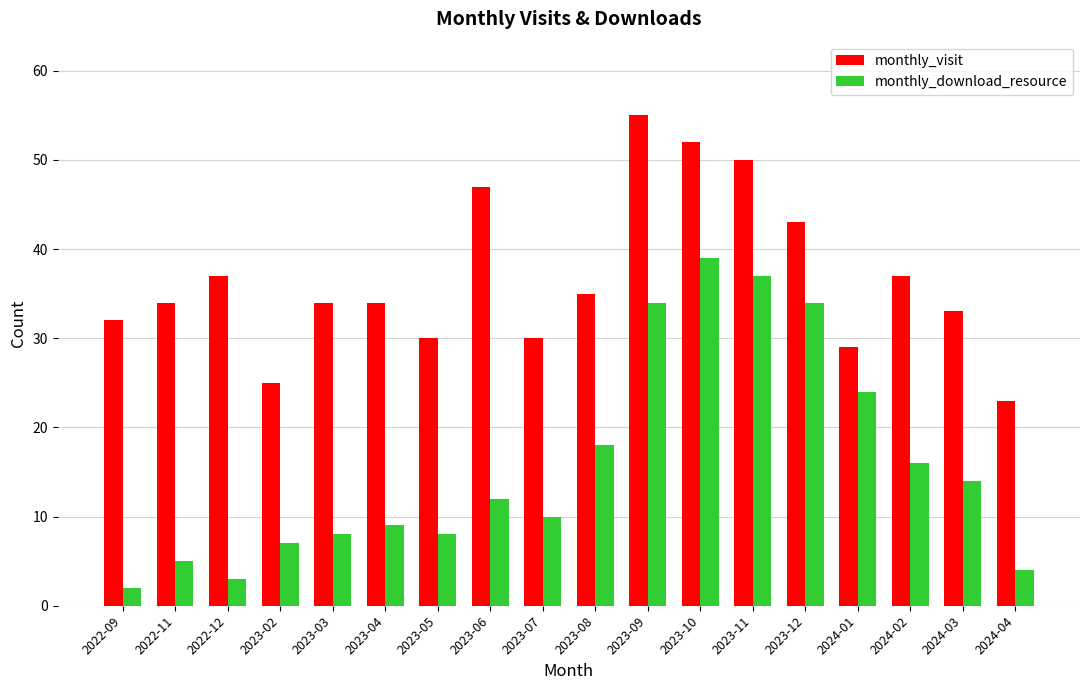

What is the difference between the highest and lowest values at 2024-04?

19